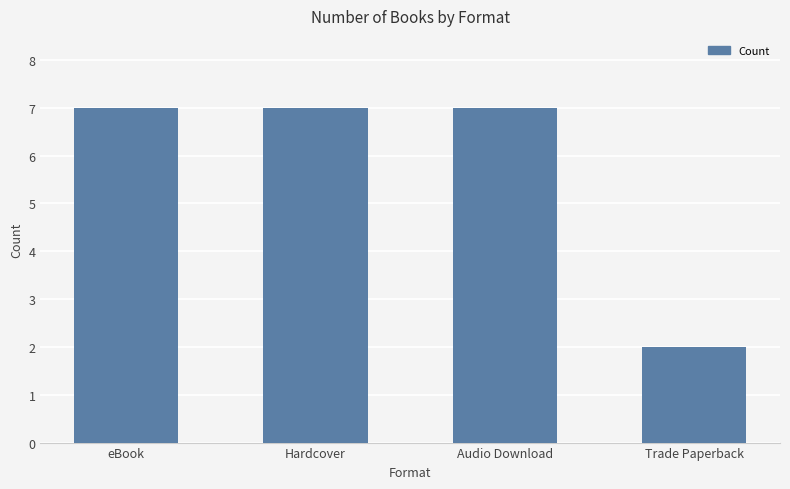

What is the sum of all values?

23